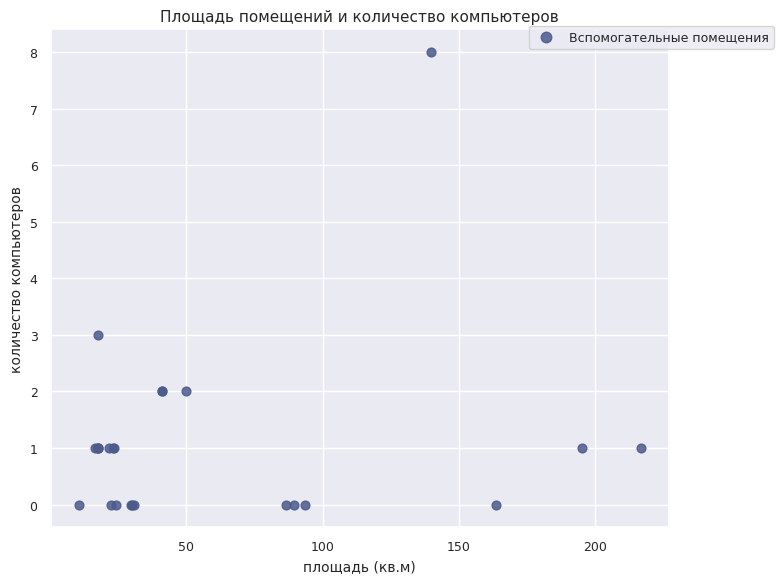

What Y value in the scatter plot is closest to 4?

3